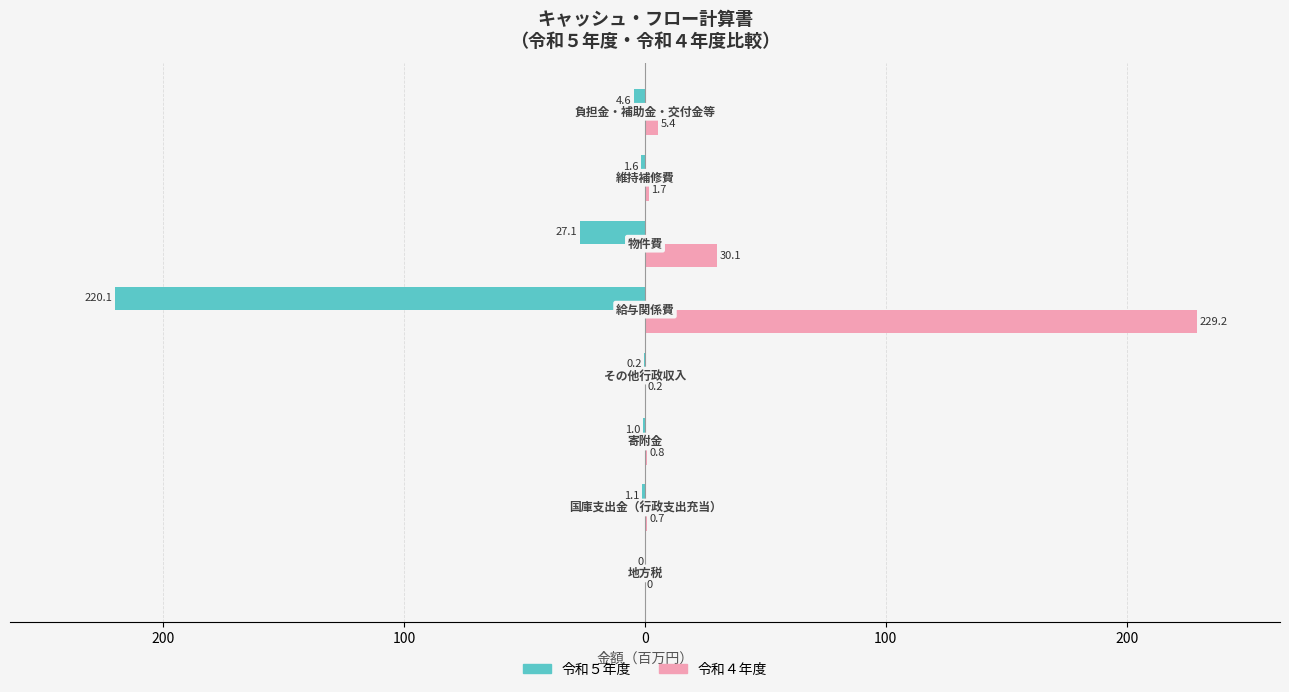

What is the maximum value shown in the chart?

229.2